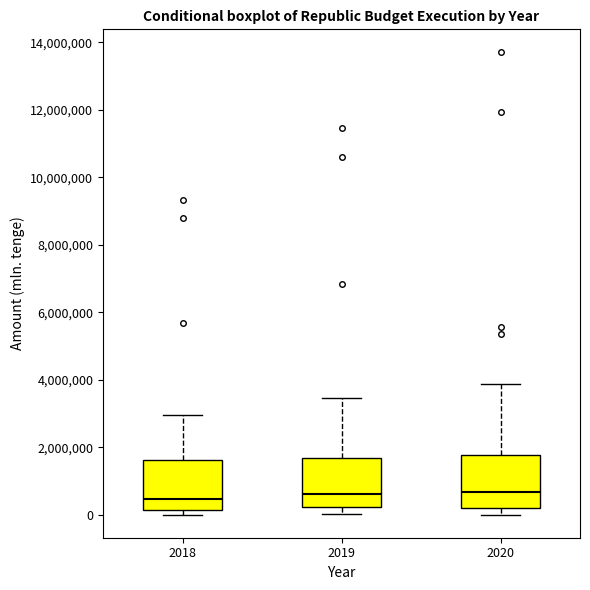

Reading left to right, transcribe this box plot: for each box, give where its median line is, the range the box spans, and where its two whiskers end, as read against the y-axis. The values are not printed on the chart, so give them approximately, as read against the axis.

2018: median 400000, box 200000 to 1600000, whiskers 0 to 3000000
2019: median 600000, box 200000 to 1600000, whiskers 0 to 3400000
2020: median 600000, box 200000 to 1800000, whiskers 0 to 3800000